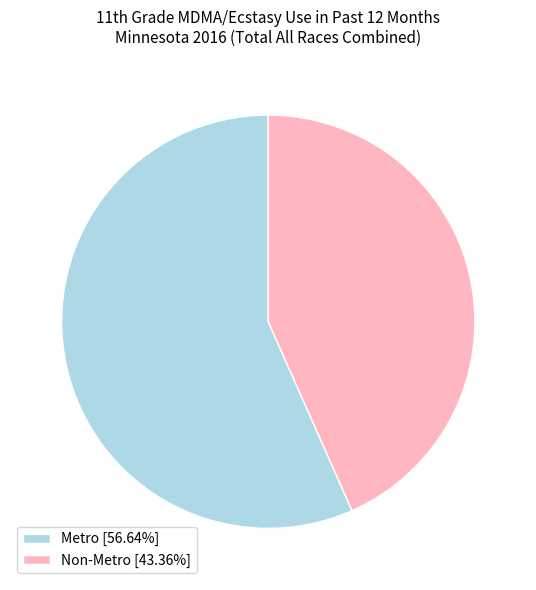

Is it true that Non-Metro is 43% of the pie?

True